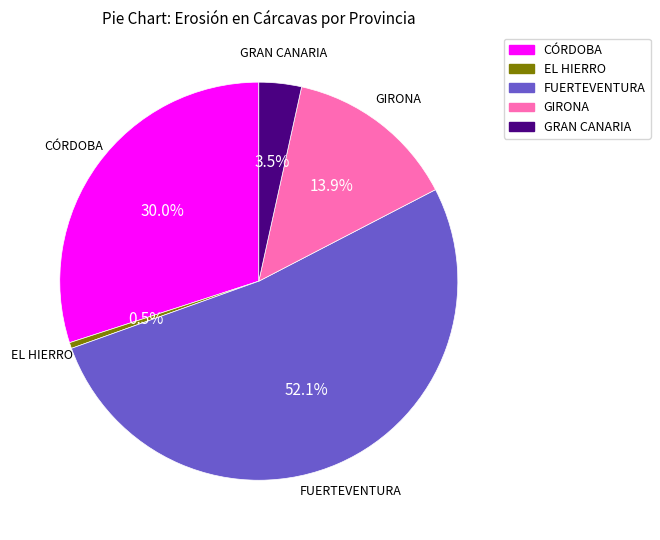

Which category has the biggest portion of the pie?

FUERTEVENTURA